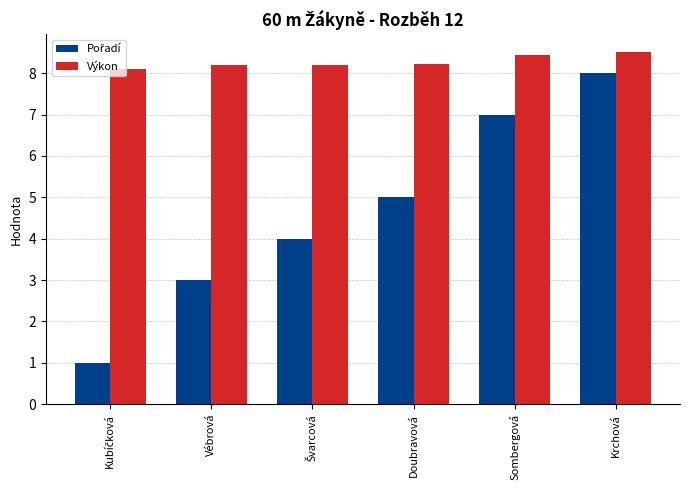

How many bars are there in each group?

2